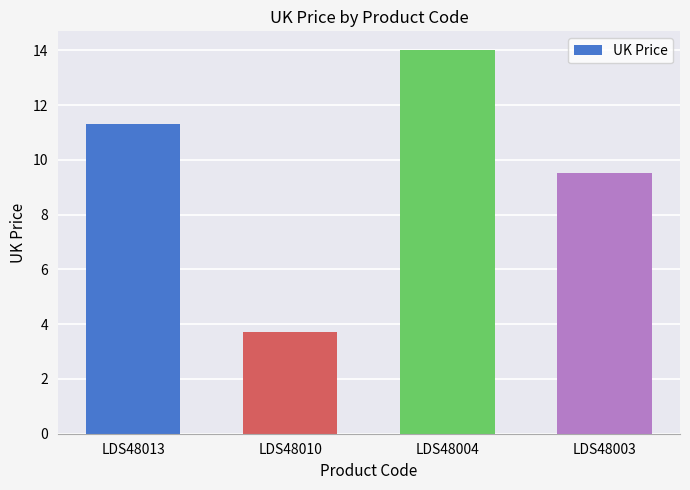

Reading right to left, what are all the values shown in this chart?

LDS48003=9.5	LDS48004=14.0	LDS48010=3.7	LDS48013=11.3